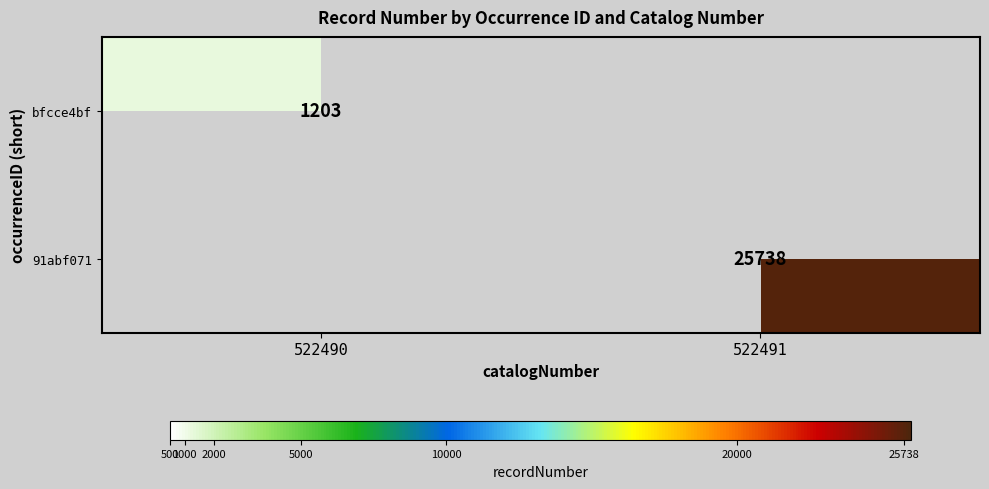

The 91abf071 series shows 25738 at 522491. True or false?

True